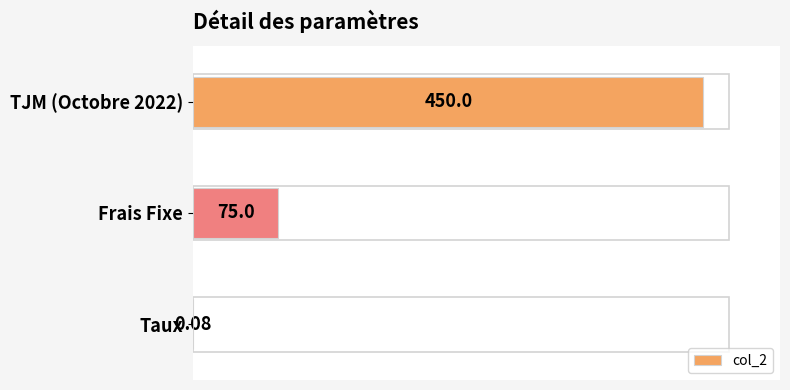

Count the number of categories in the chart.

3